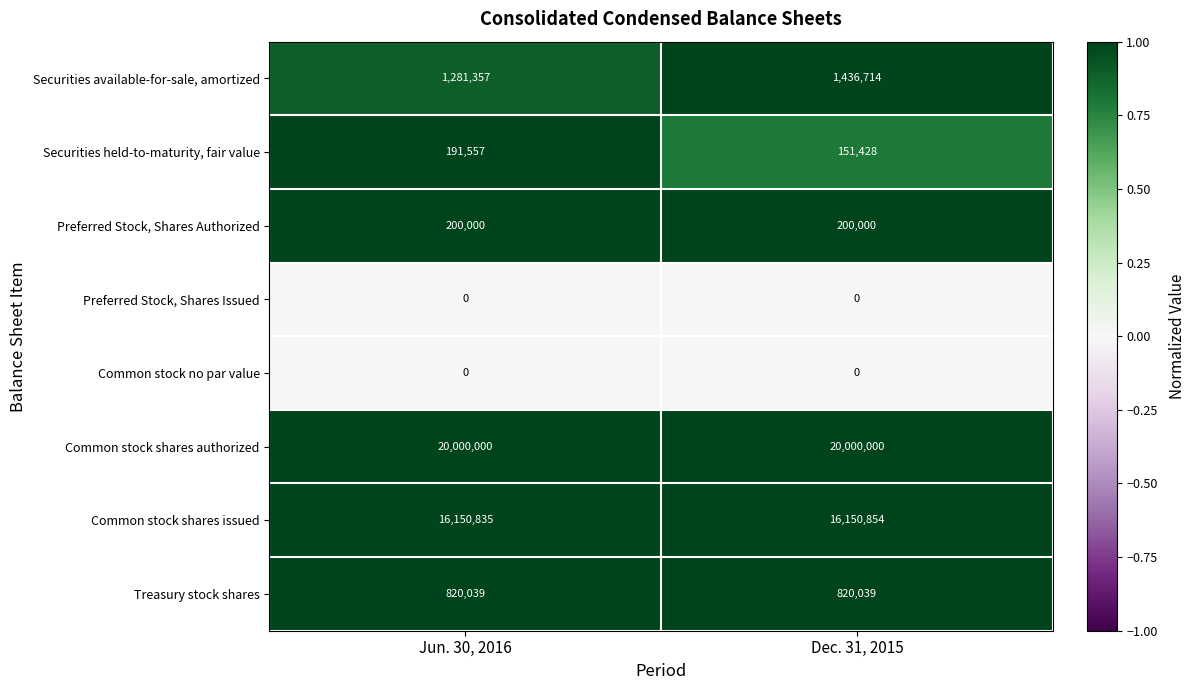

What is the total value across all series at Dec. 31, 2015?

38759035